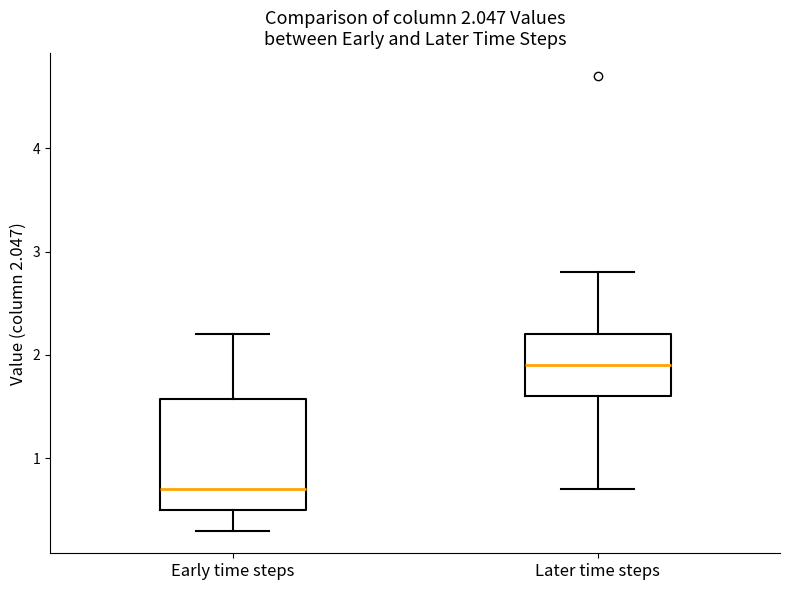

Which box has the highest median line?

Later time steps